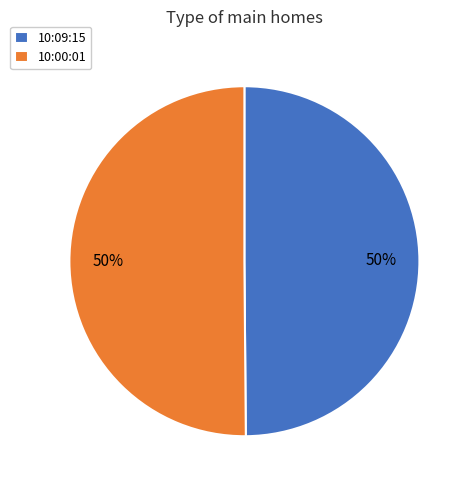

The 10:00:01 slice represents 50% of the pie. True or false?

True